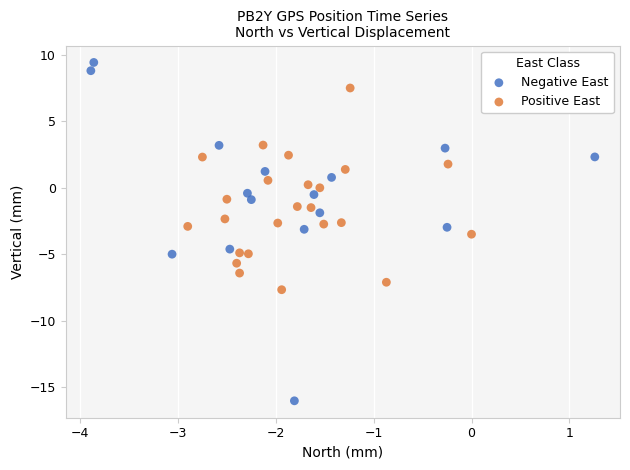

Which series reaches the maximum Y coordinate?

Negative East